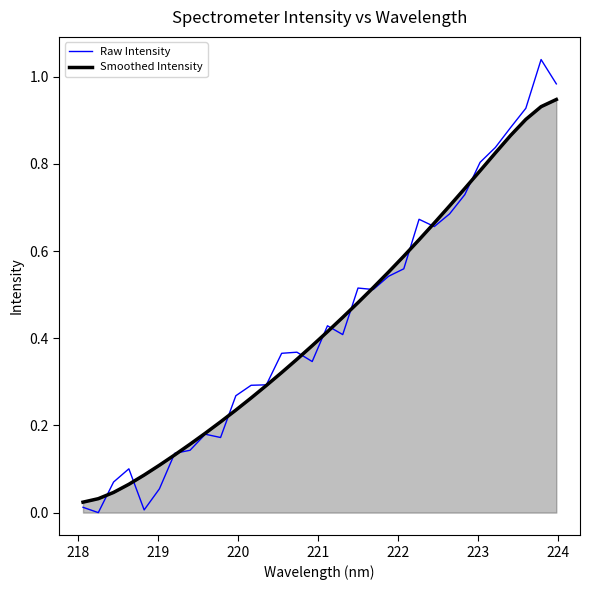

Which series has the widest spread of values?

Raw Intensity